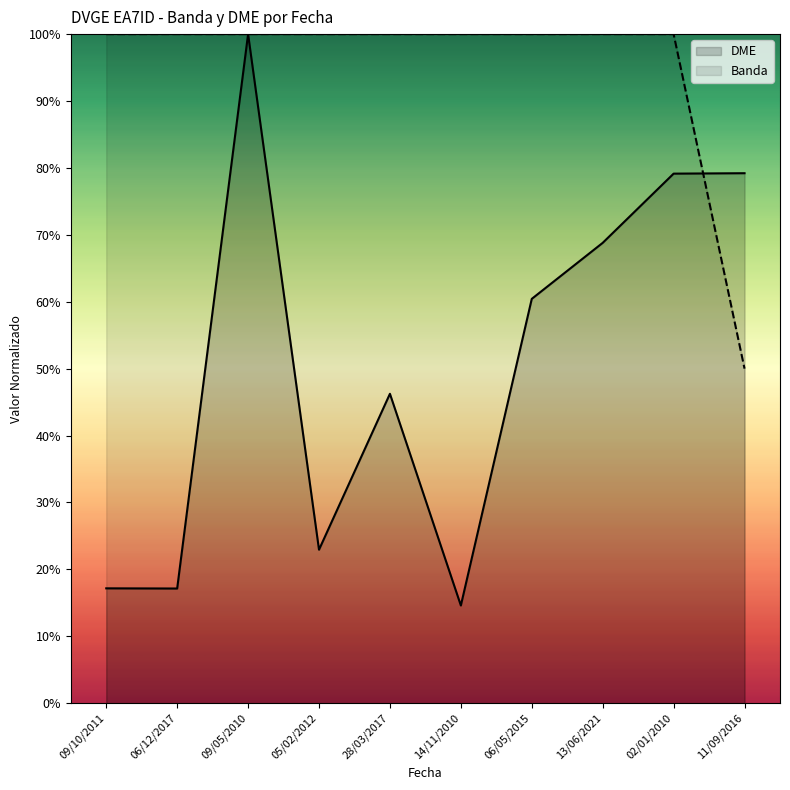

Which series changed the most between 02/01/2010 and 11/09/2016?

Banda